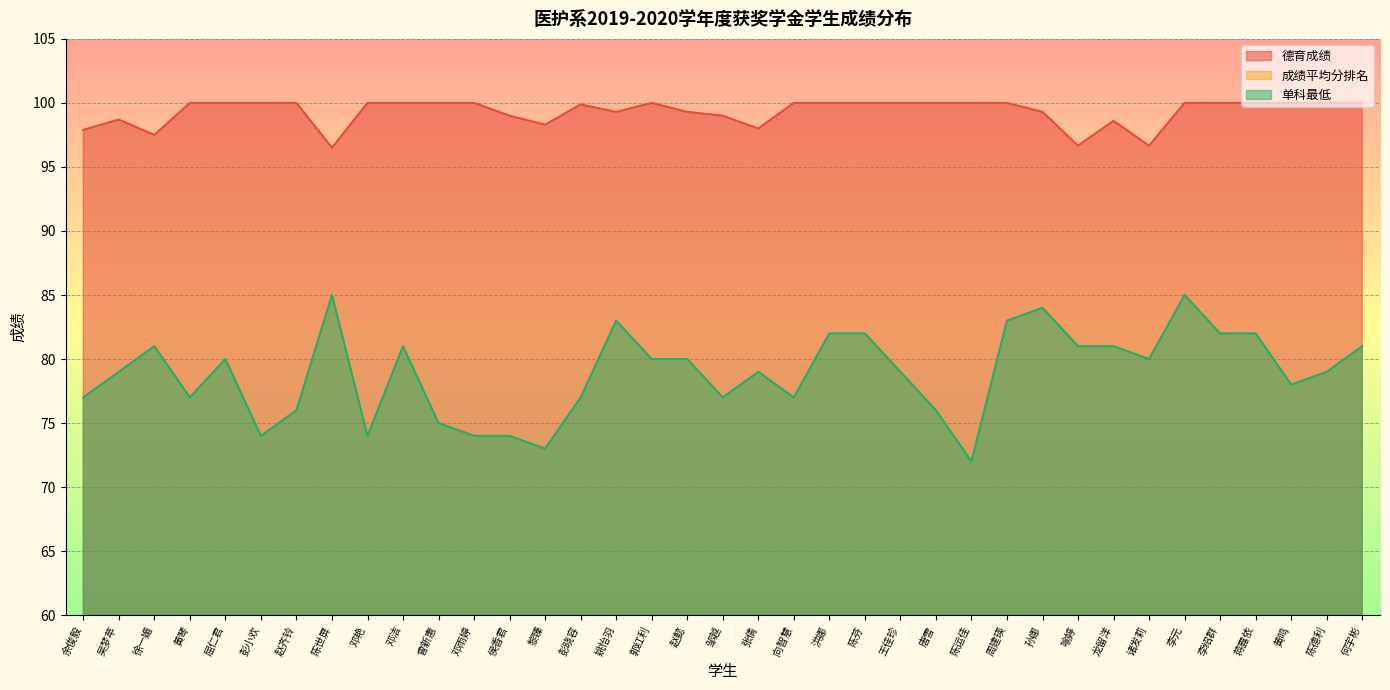

Which series has the largest total across all categories?

德育成绩